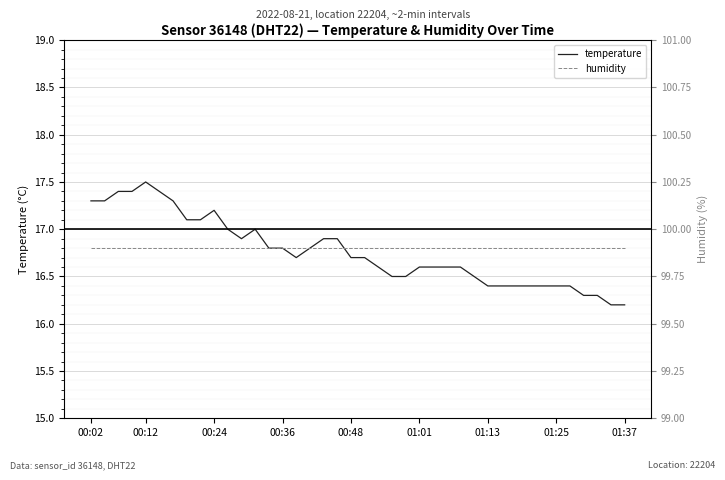

Which label corresponds to the largest value in the chart?

00:02